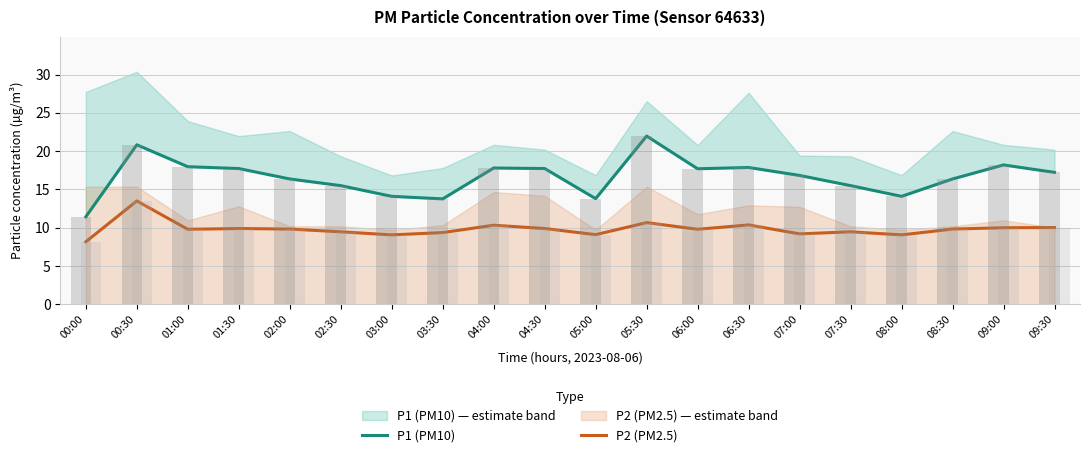

What position from the left is 05:30?

12